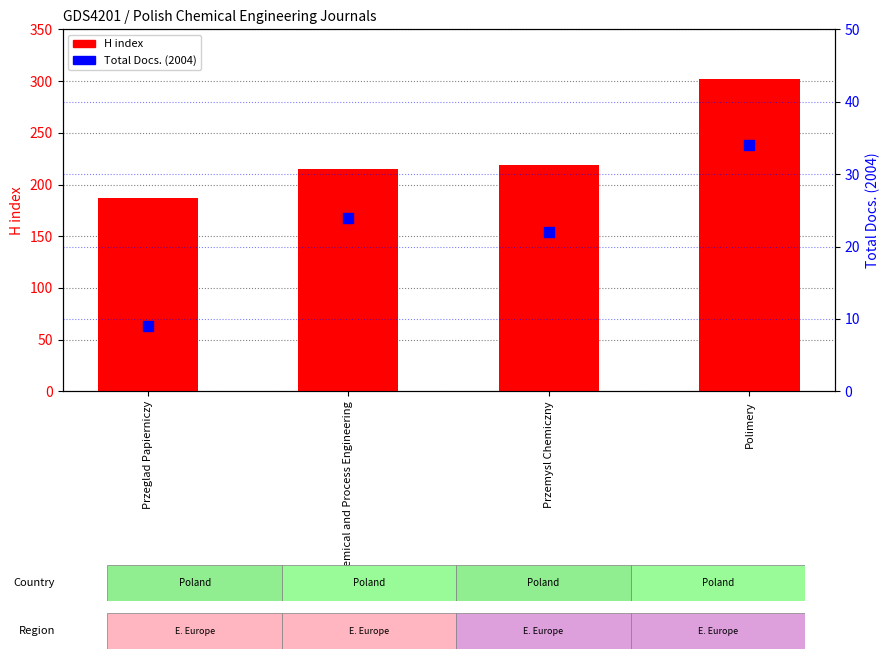

At which category is the sum across all series the highest?

Polimery